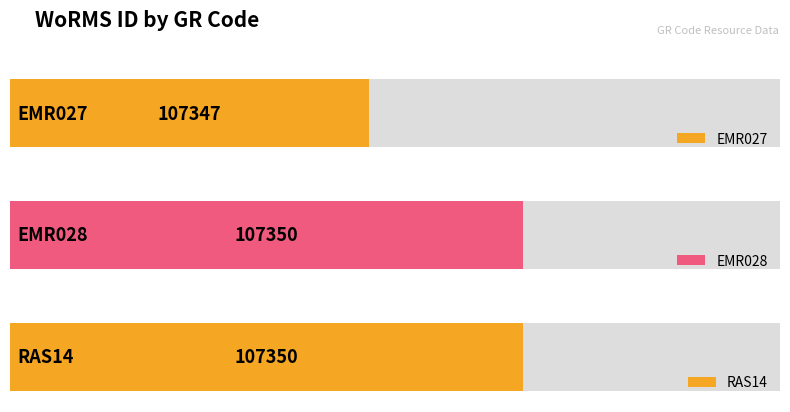

What is the sum of the values at EMR027 and EMR028?

214697